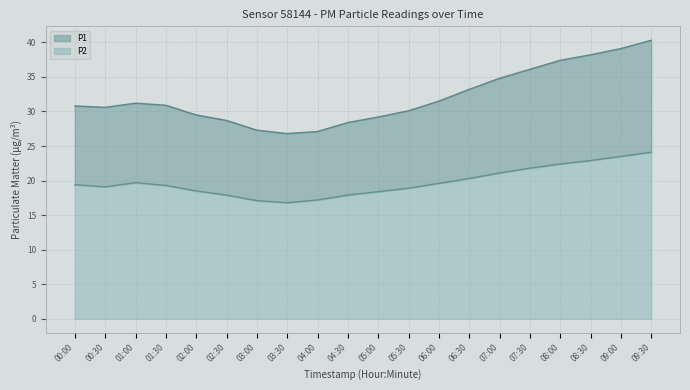

What are all the series names shown in the legend?

P1, P2